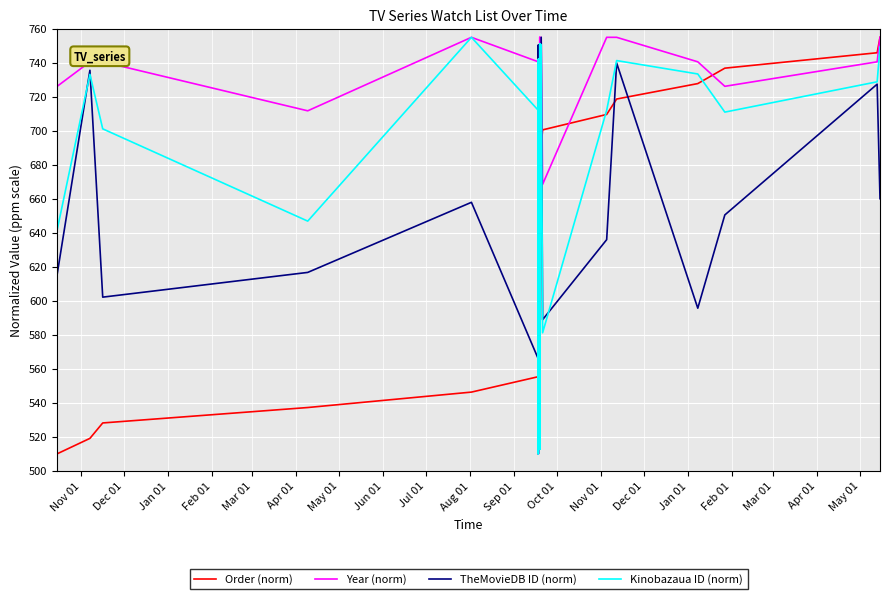

Does the chart display data point markers on the line(s)?

No